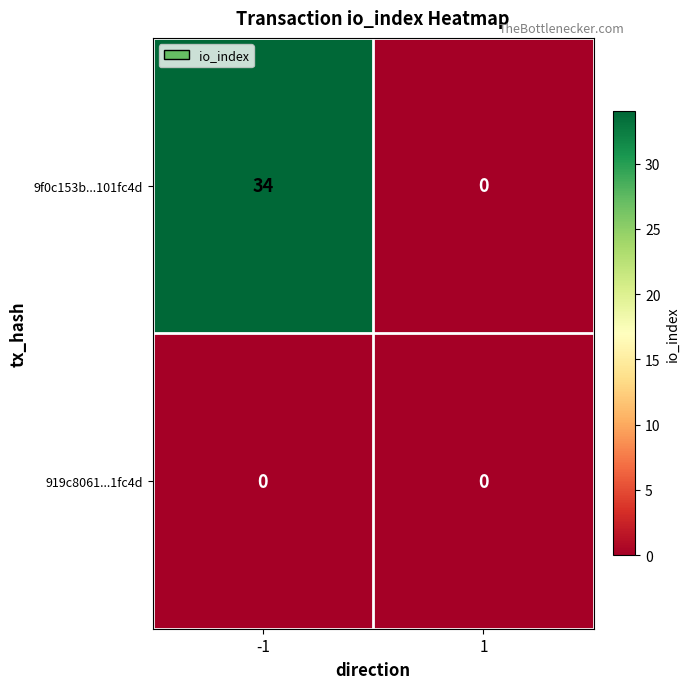

The 9f0c153b...101fc4d series shows 47 at -1. True or false?

False